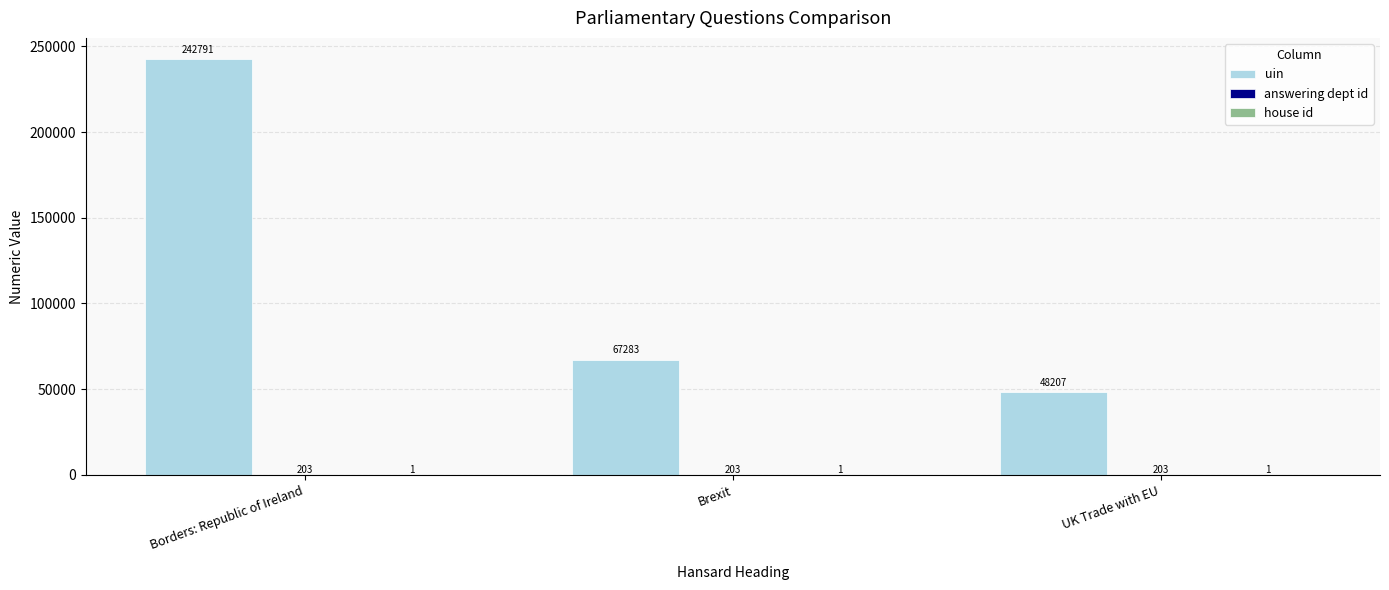

Which series changed the most between Brexit and UK Trade with EU?

uin